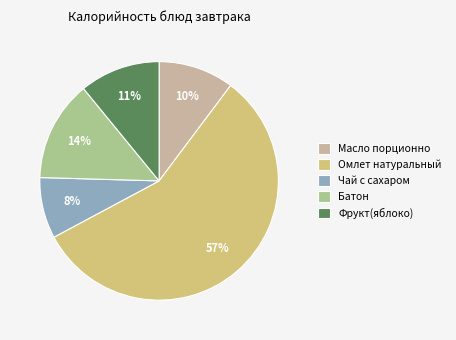

What is the majority slice?

Омлет натуральный